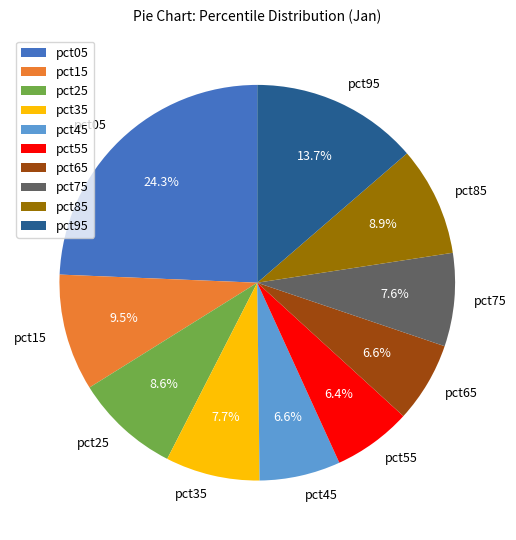

To the nearest percent, what percentage of the pie is pct05?

24%